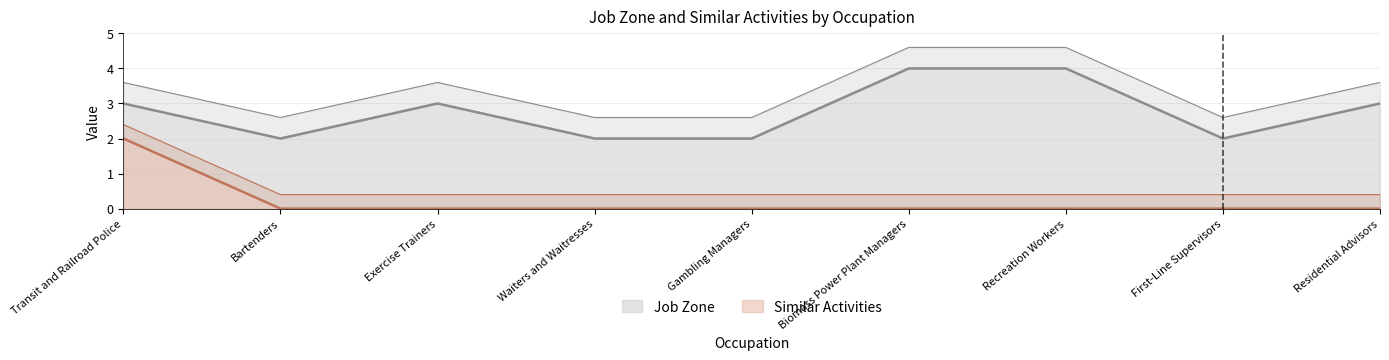

How many lines are shown in the chart?

2